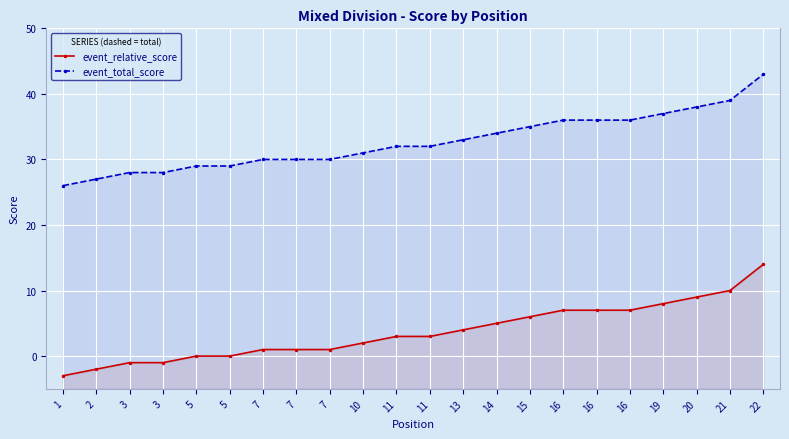

Reading right to left, what are all the values shown in this chart?

event_relative_score: 22=14	21=10	20=9	19=8	16=7	16=7	16=7	15=6	14=5	13=4	11=3	11=3	10=2	7=1	7=1	7=1	5=0	5=0	3=-1	3=-1	2=-2	1=-3
event_total_score: 22=43	21=39	20=38	19=37	16=36	16=36	16=36	15=35	14=34	13=33	11=32	11=32	10=31	7=30	7=30	7=30	5=29	5=29	3=28	3=28	2=27	1=26